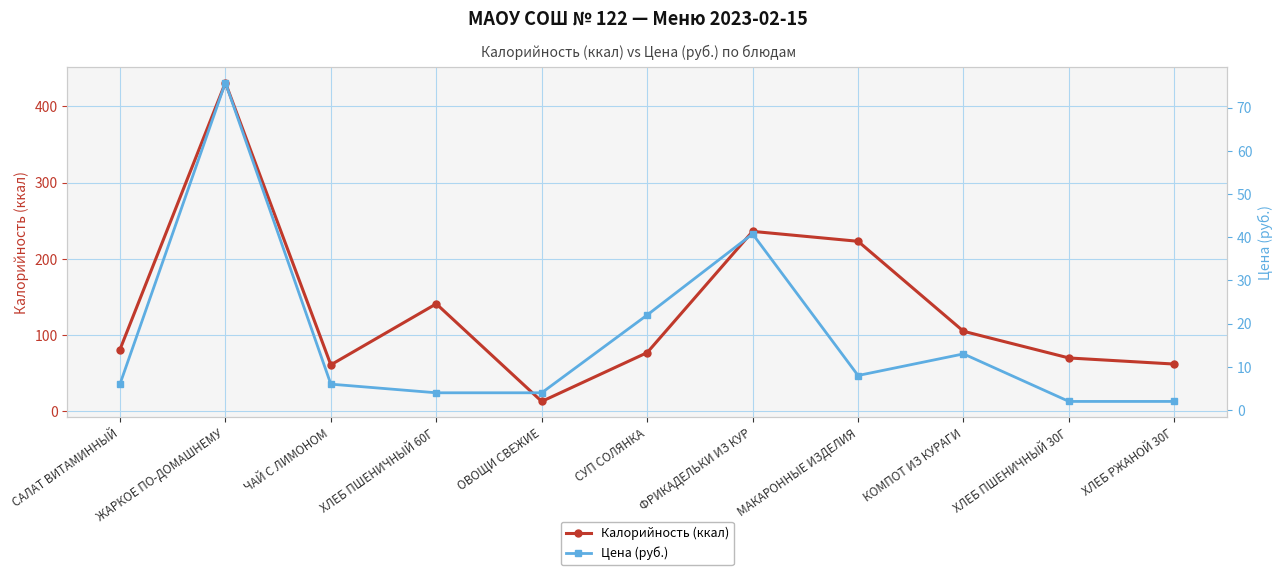

What is the difference between the maximum and minimum values in the Цена (руб.) series?

73.8